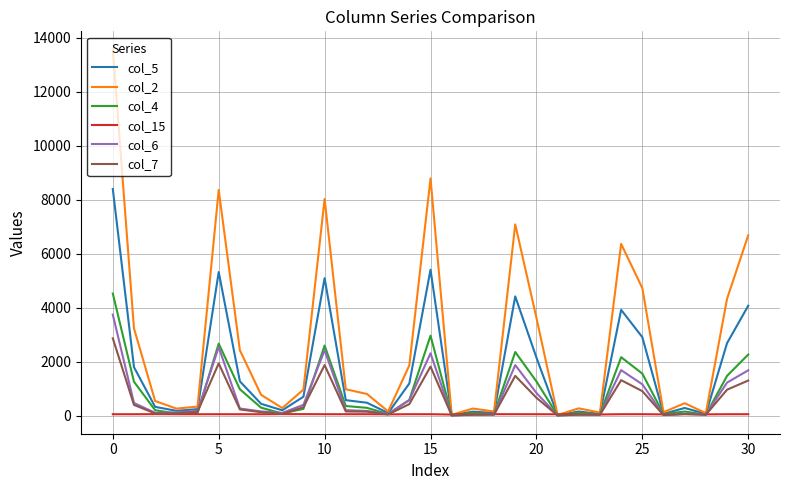

What is the difference between the second highest and second lowest values in the col_6 series?

2528.0